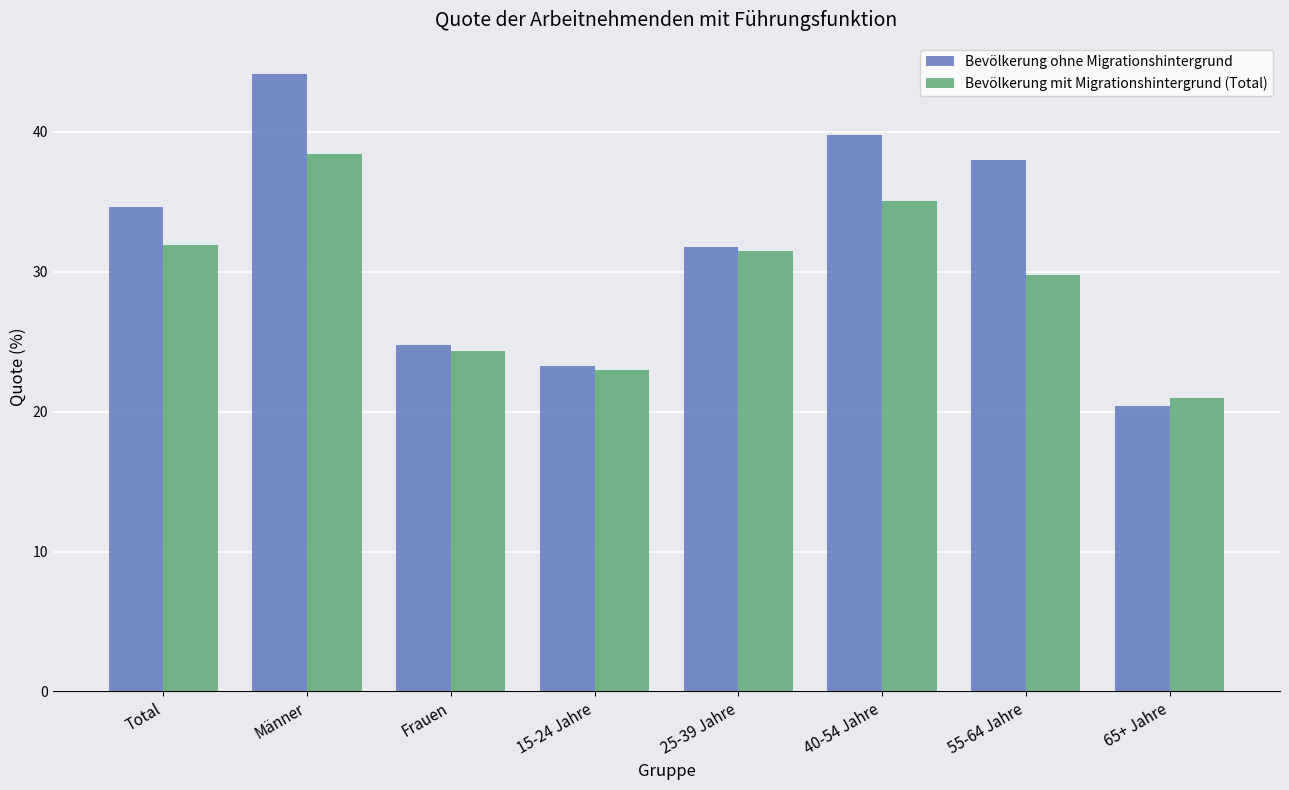

What is the label of the 8th bar from the right?

Total